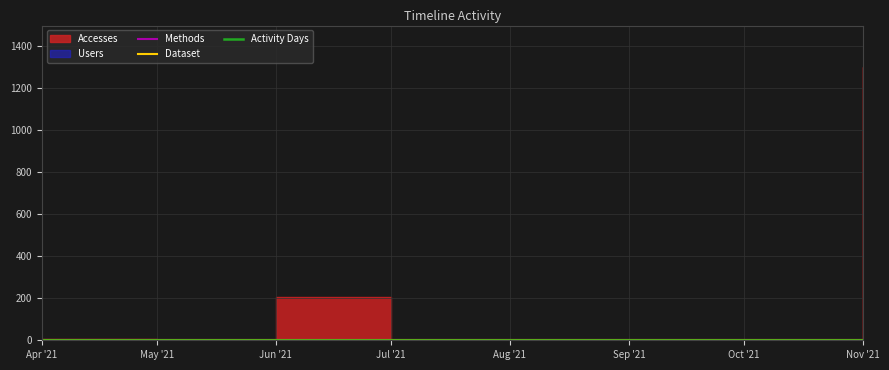

Which label corresponds to the largest value in the chart?

Apr '21